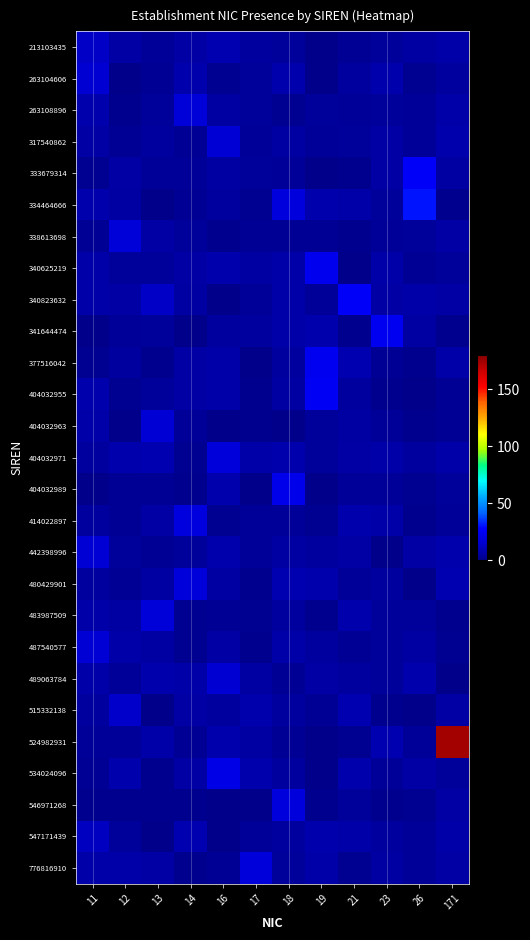

What is the total value across all series at 16?

169.3